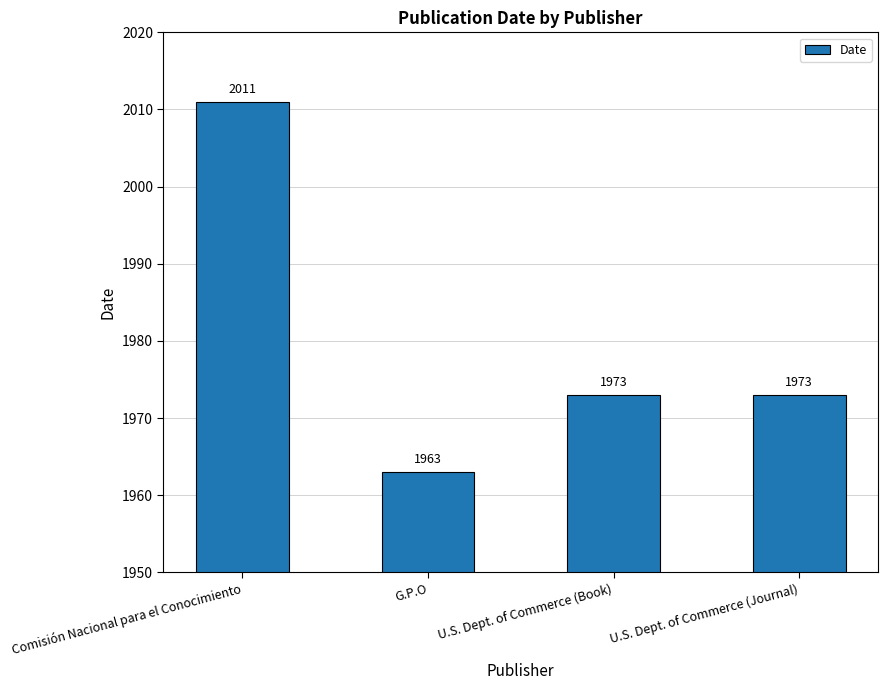

How many data points does each series have?

4